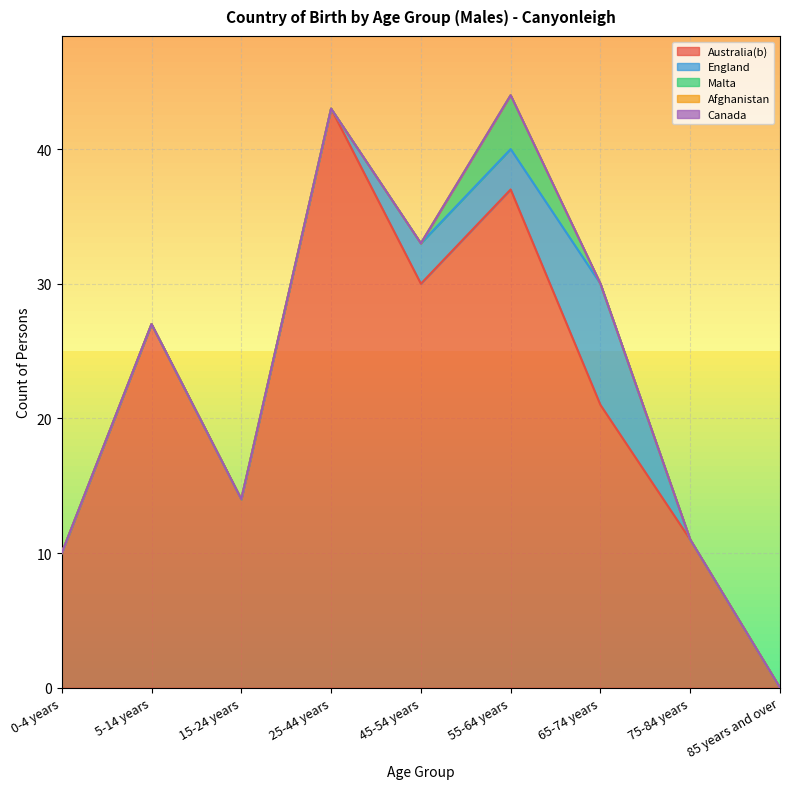

True or false: Malta and Canada cross at least once.

False